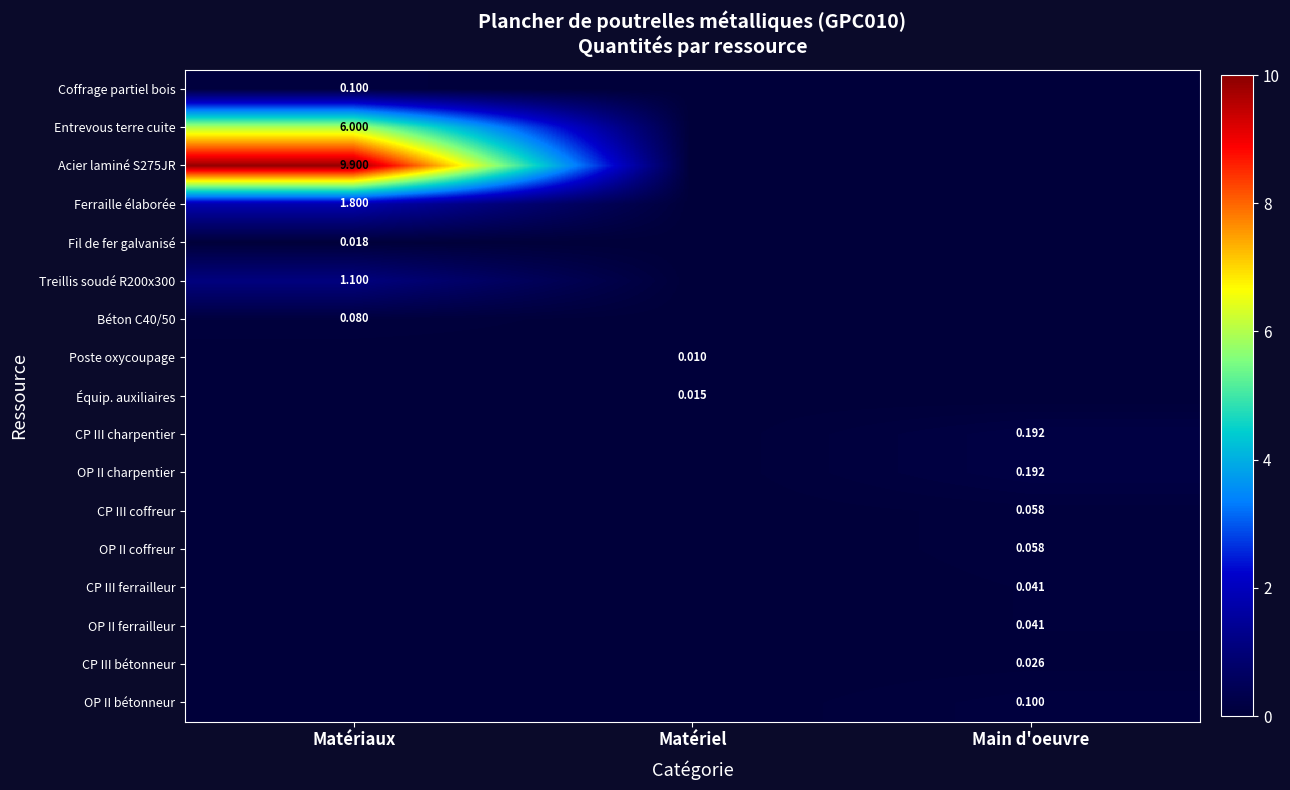

How many positive values does the Équip. auxiliaires series have?

1